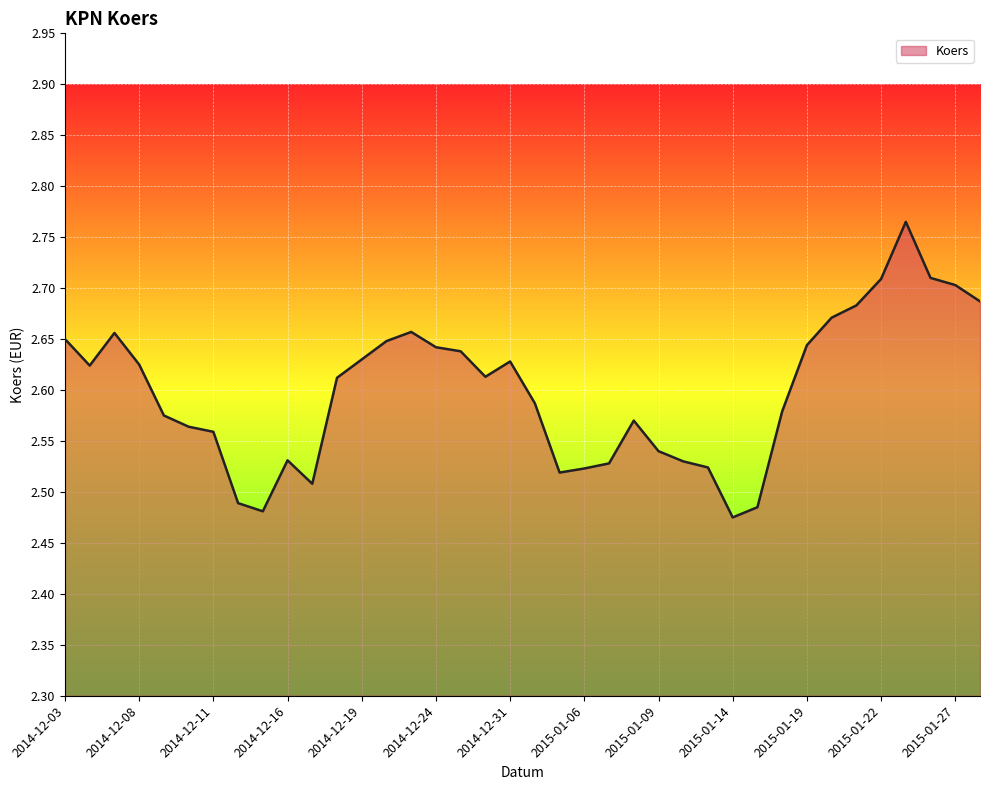

Reading left to right, transcribe all the data shown in this chart.

2014-12-03=2.6	2014-12-04=2.6	2014-12-05=2.7	2014-12-08=2.6	2014-12-09=2.6	2014-12-10=2.6	2014-12-11=2.6	2014-12-12=2.5	2014-12-15=2.5	2014-12-16=2.5	2014-12-17=2.5	2014-12-18=2.6	2014-12-19=2.6	2014-12-22=2.6	2014-12-23=2.7	2014-12-24=2.6	2014-12-29=2.6	2014-12-30=2.6	2014-12-31=2.6	2015-01-02=2.6	2015-01-05=2.5	2015-01-06=2.5	2015-01-07=2.5	2015-01-08=2.6	2015-01-09=2.5	2015-01-12=2.5	2015-01-13=2.5	2015-01-14=2.5	2015-01-15=2.5	2015-01-16=2.6	2015-01-19=2.6	2015-01-20=2.7	2015-01-21=2.7	2015-01-22=2.7	2015-01-23=2.8	2015-01-26=2.7	2015-01-27=2.7	2015-01-28=2.7